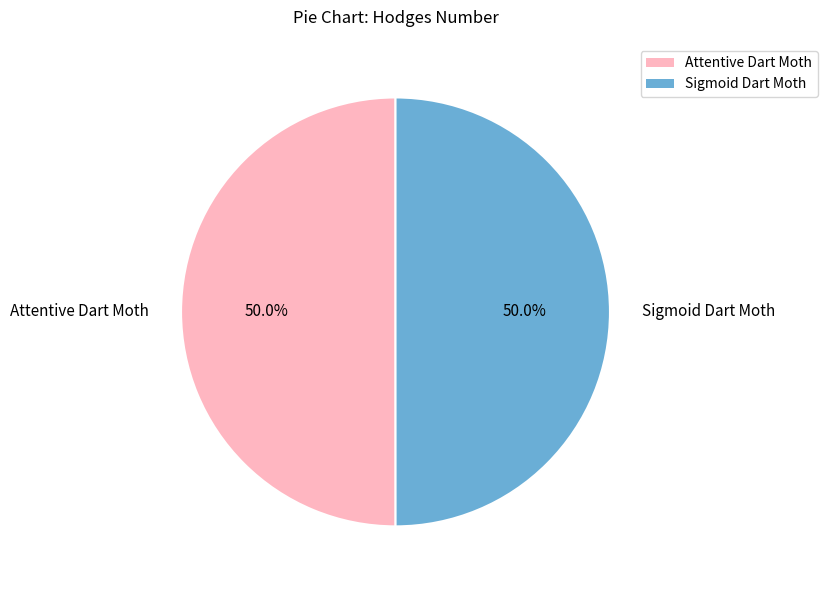

What is the ratio of the value at Sigmoid Dart Moth to the value at Attentive Dart Moth?

1.0